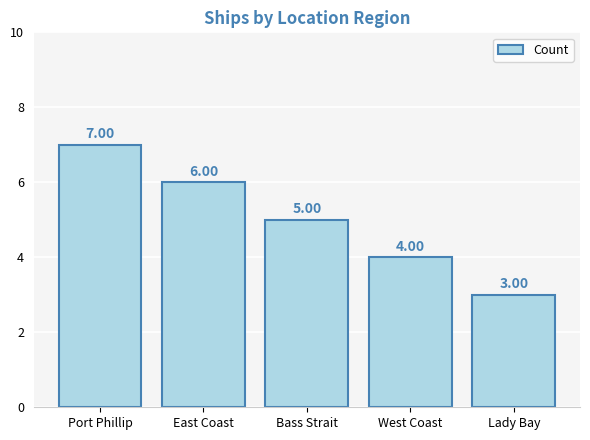

At which label does the data first exceed 5?

Port Phillip